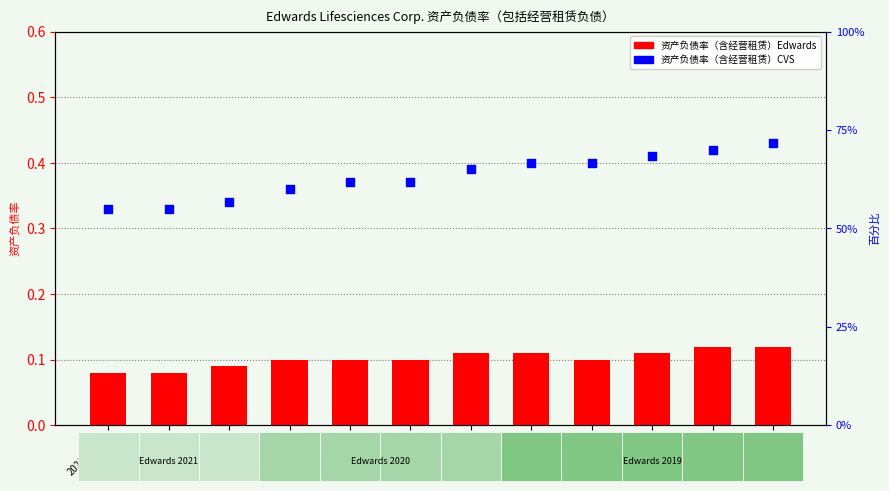

Which series reaches the minimum Y coordinate?

资产负债率（含经营租赁）Edwards